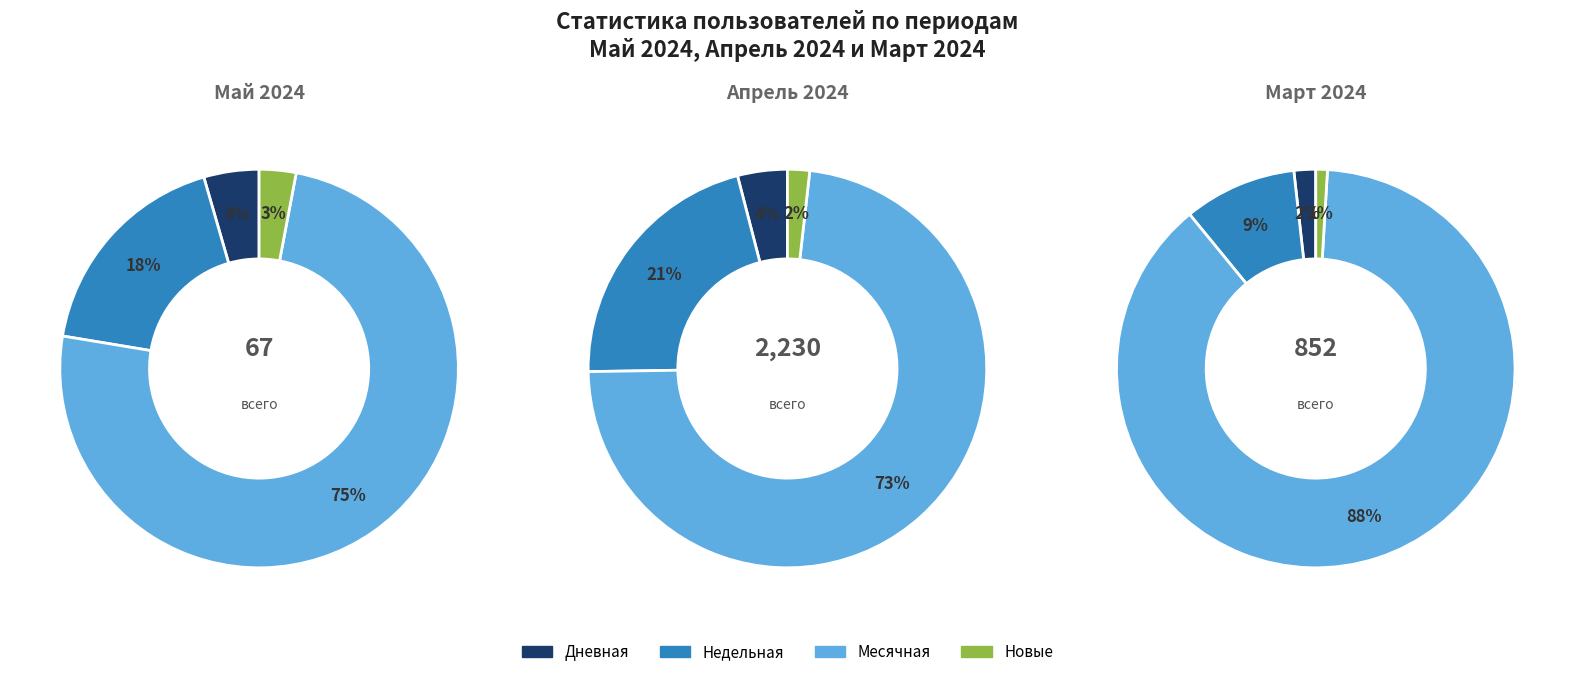

Between 2024-04-22 and 2024-03-23, which series saw the biggest shift?

Месячная